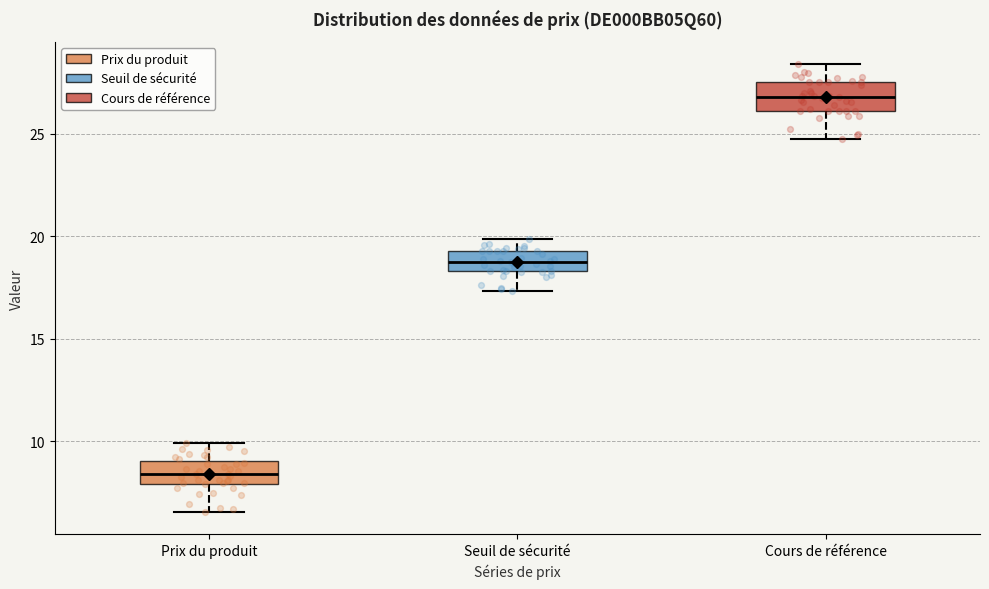

Reading left to right, read every box against the y-axis: the position of its median line, the range the box covers, and the ends of its whiskers. The values are not printed on the chart, so give them approximately, as read against the axis.

Prix du produit: median 8.5, box 8.0 to 9.0, whiskers 6.5 to 10.0
Seuil de sécurité: median 18.5 (inside the box), box 18.5 to 19.5, whiskers 17.5 to 20.0
Cours de référence: median 27.0, box 26.0 to 27.5, whiskers 25.0 to 28.5